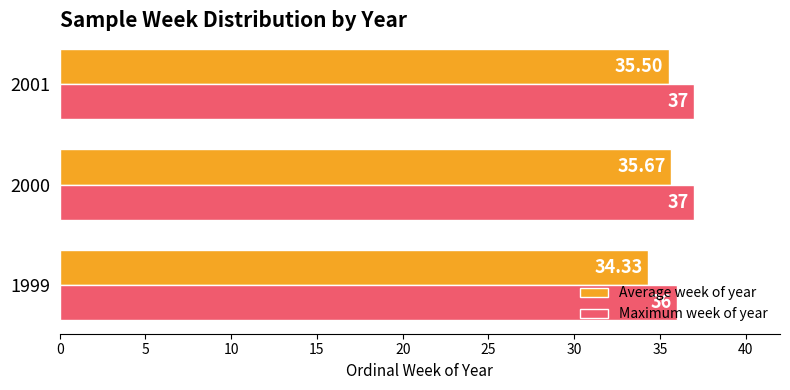

Count the Maximum week of year values in the range 36 to 37.

3